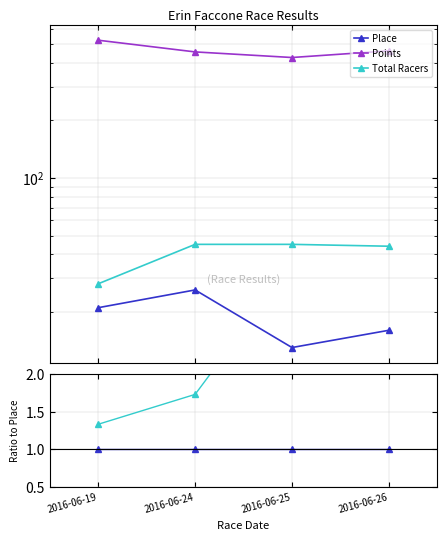

Rank the series by their maximum value, from highest to lowest.

Points, Total Racers, Place